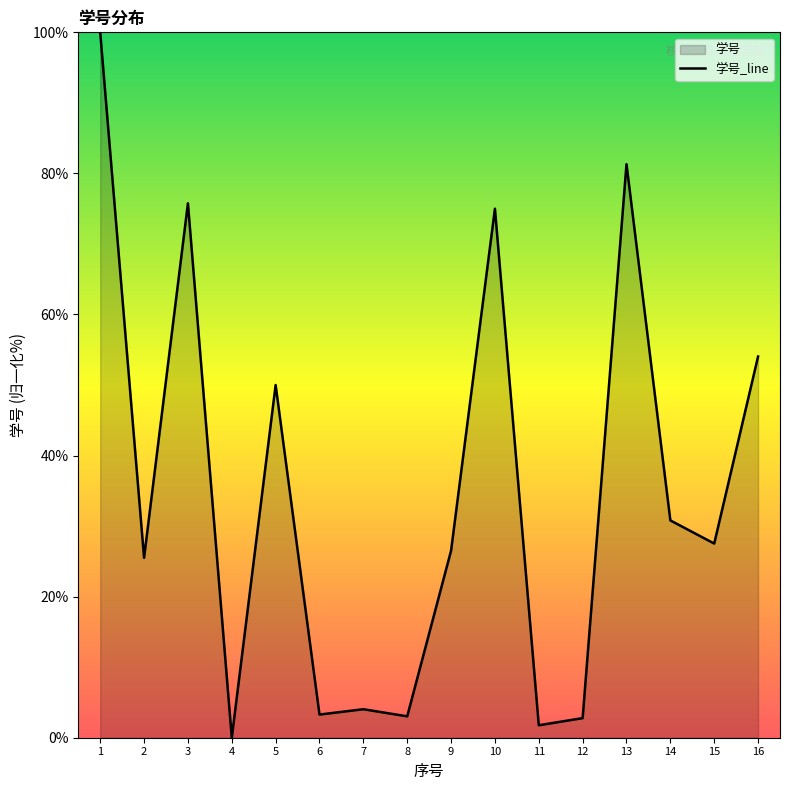

Reading left to right, what are all the values shown in this chart?

100.0	25.5	75.8	0.0	50.0	3.3	4.0	3.0	26.5	75.0	1.8	2.8	81.3	30.8	27.5	54.0